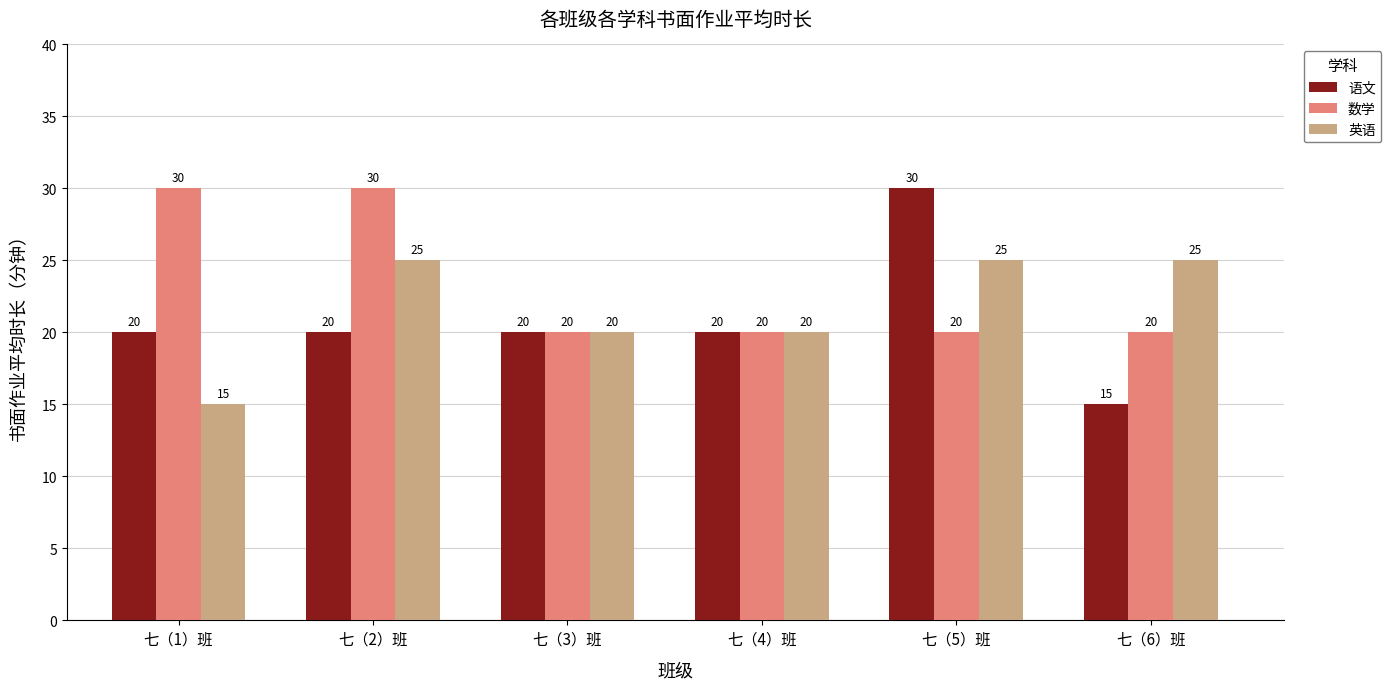

Reading left to right, extract all data points from this chart.

语文: 20	20	20	20	30	15
数学: 30	30	20	20	20	20
英语: 15	25	20	20	25	25